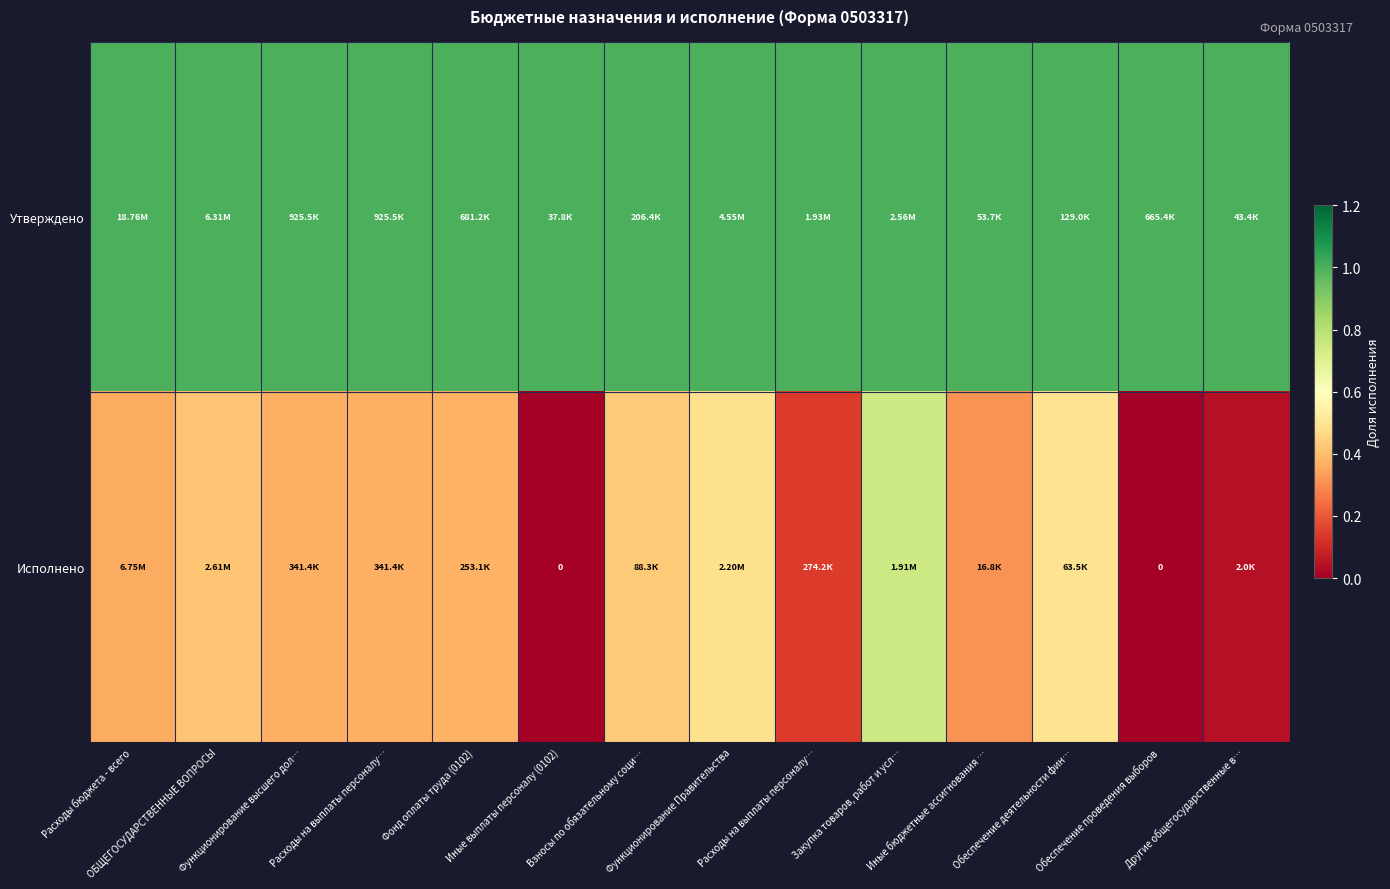

Which series has the largest total across all categories?

Утверждено